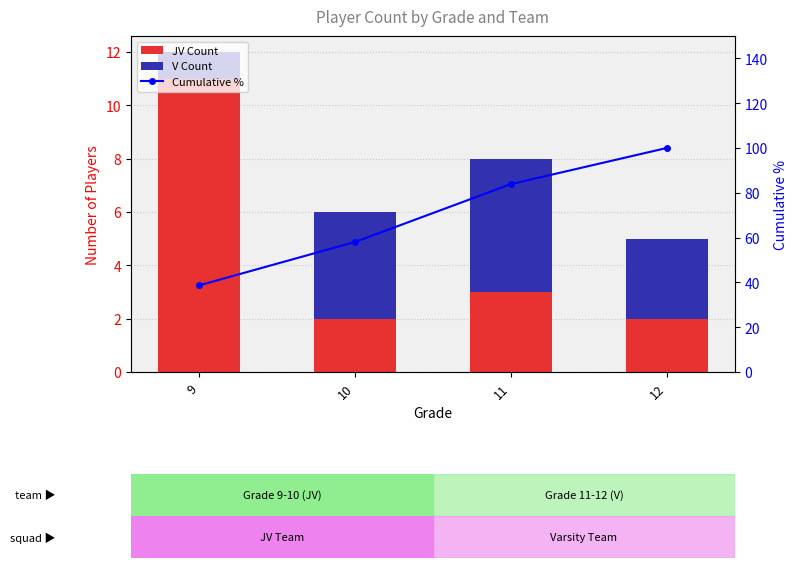

Reading right to left, list all the values displayed in this chart.

JV Count: 12=2.0	11=3.0	10=2.0	9=11.0
V Count: 12=3.0	11=5.0	10=4.0	9=1.0
Cumulative %: 12=100.0	11=83.9	10=58.1	9=38.7